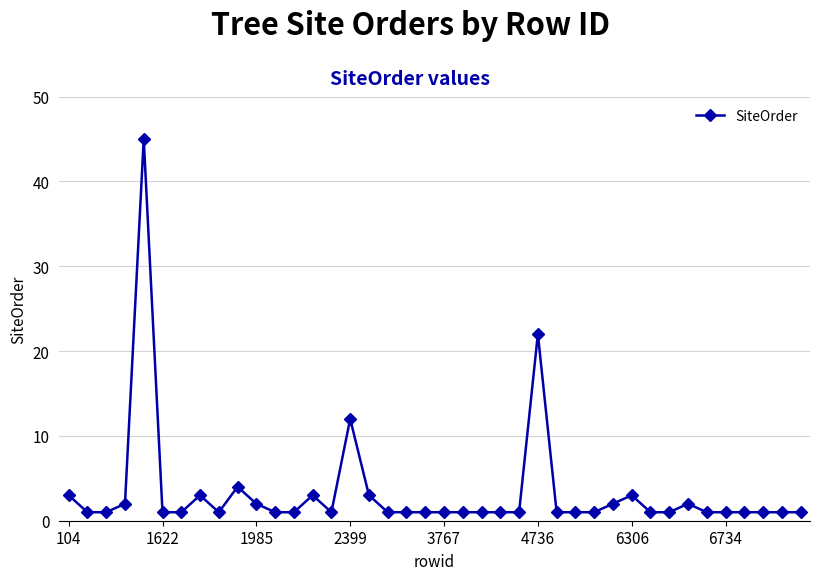

True or false: there are more than 2 points higher than both neighbors.

True